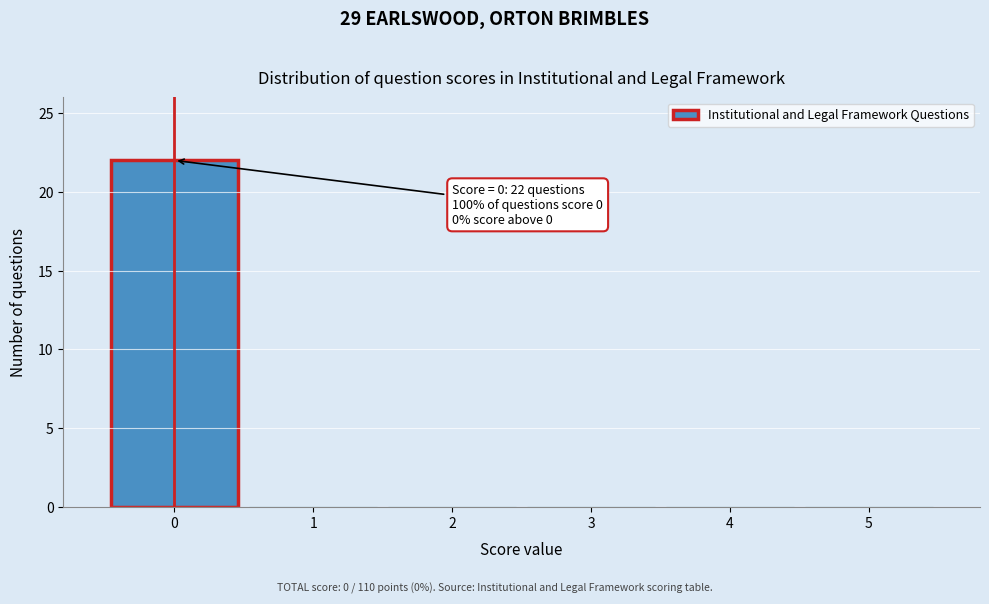

Reading right to left, extract all data points from this chart.

5=0	4=0	3=0	2=0	1=0	0=22